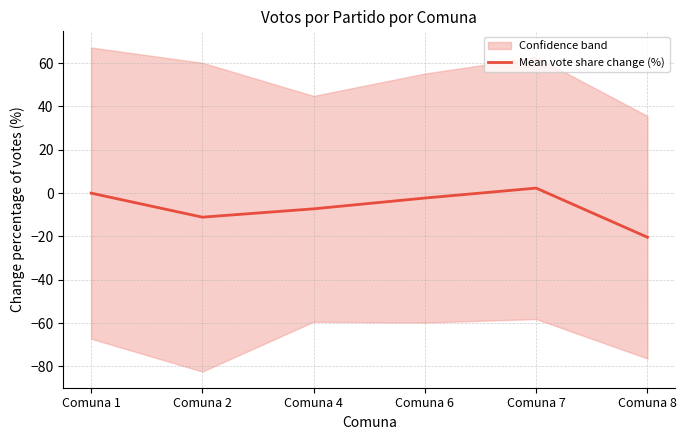

Rank the categories by value from highest to lowest.

Comuna 7, Comuna 1, Comuna 6, Comuna 4, Comuna 2, Comuna 8